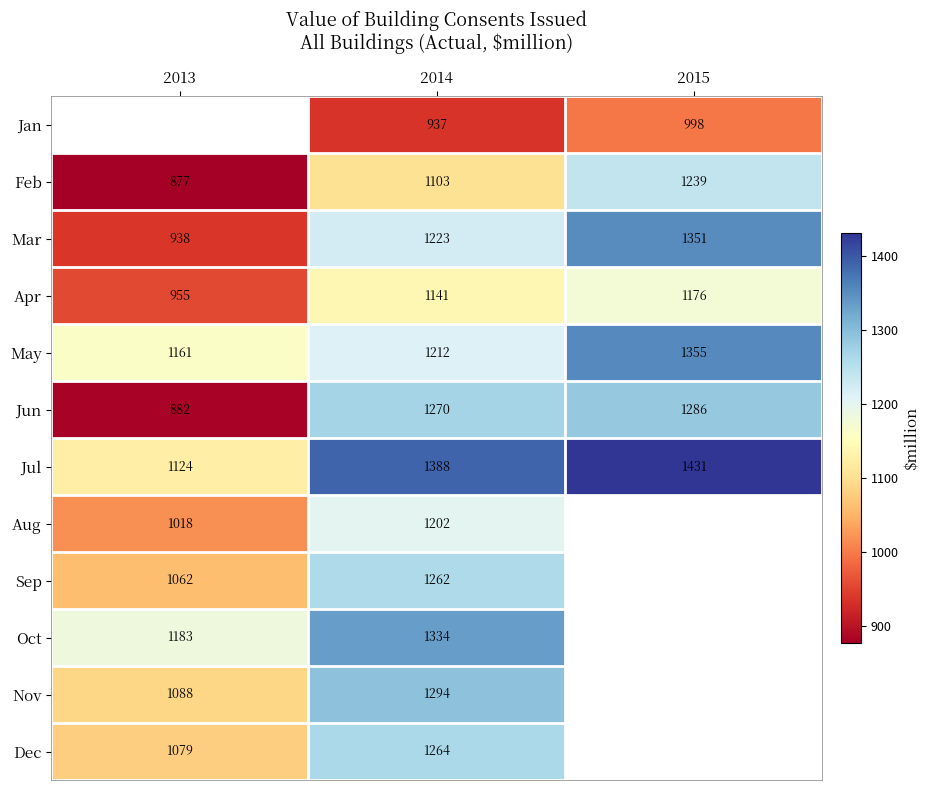

How many Mar values are between 938 and 1351?

3